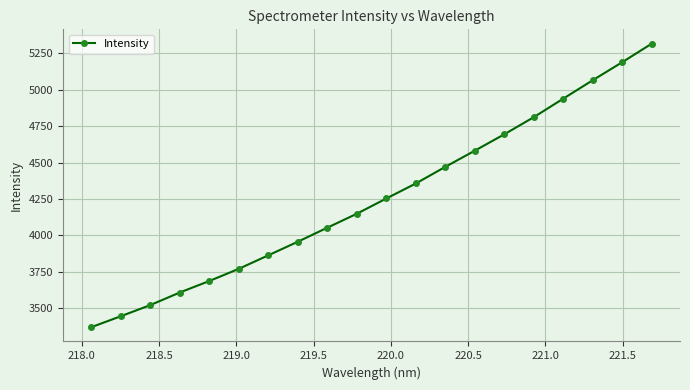

What is the value of the 14th point from the left?

4582.3